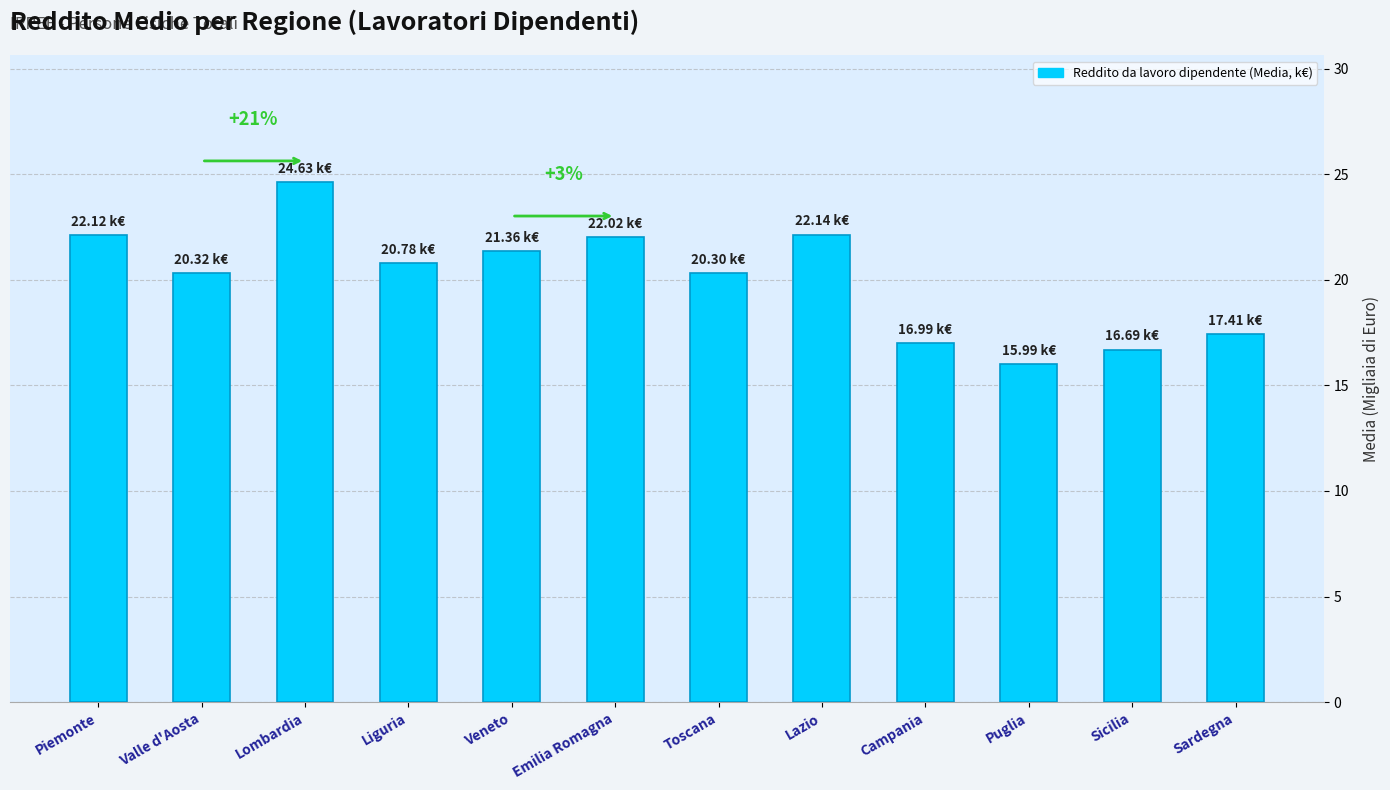

What is the difference between the maximum and second lowest values?

7.9